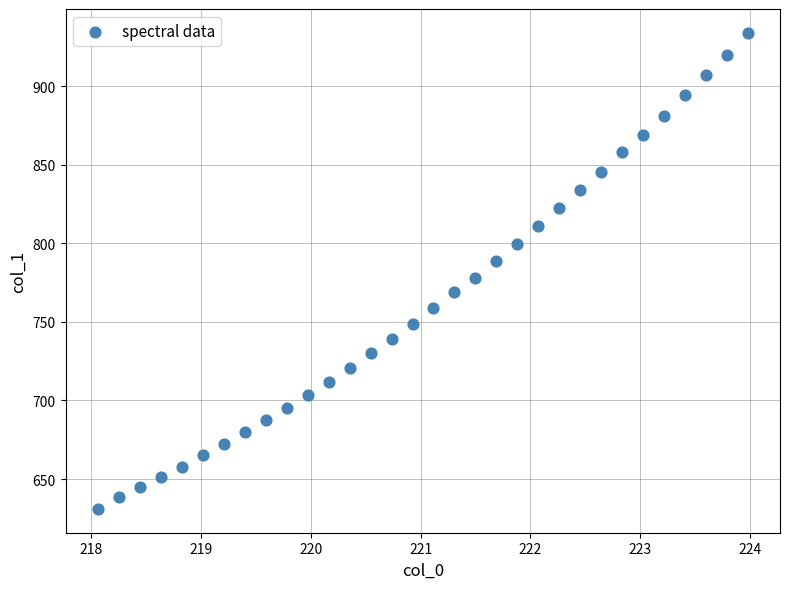

What is the range of X values (max minus min)?

5.9